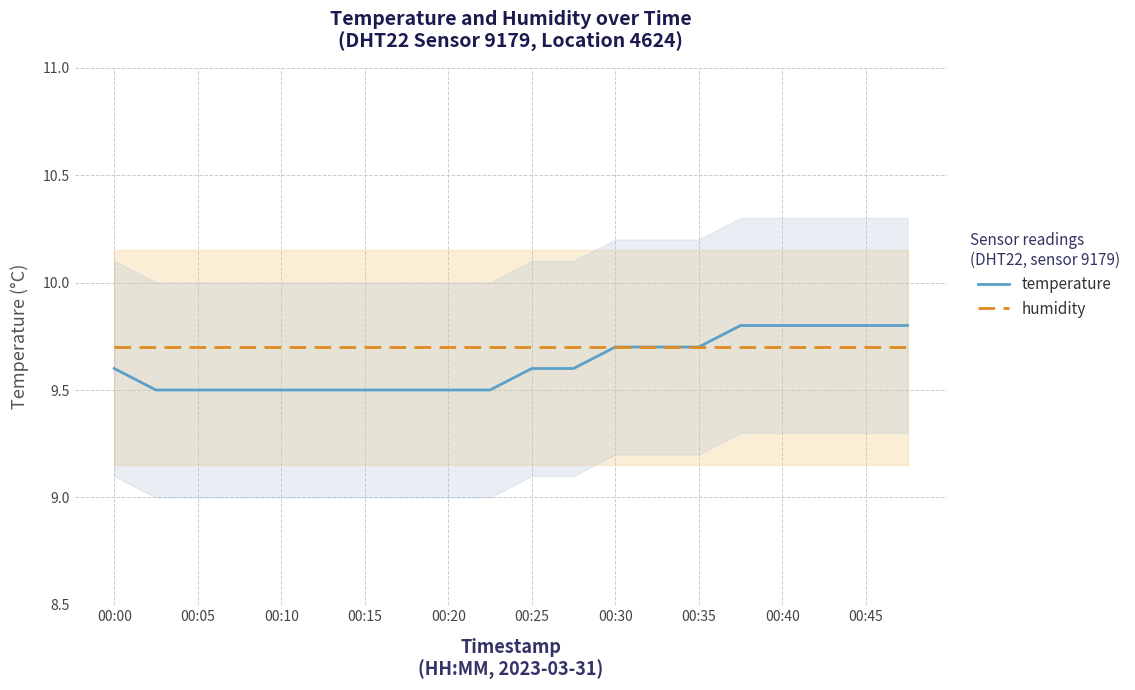

Is it true that temperature equals 13.2 at 00:30?

False